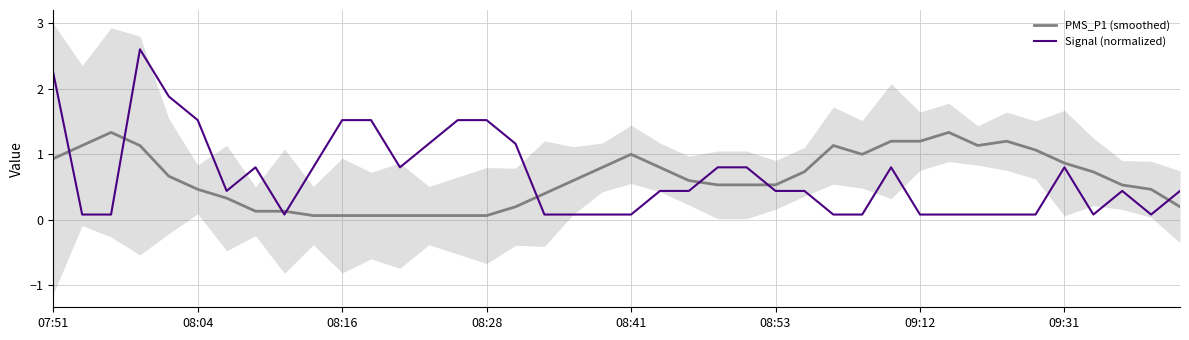

Which series ends up on top after the final intersection of Signal (normalized) and PMS_P1 (smoothed)?

Signal (normalized)